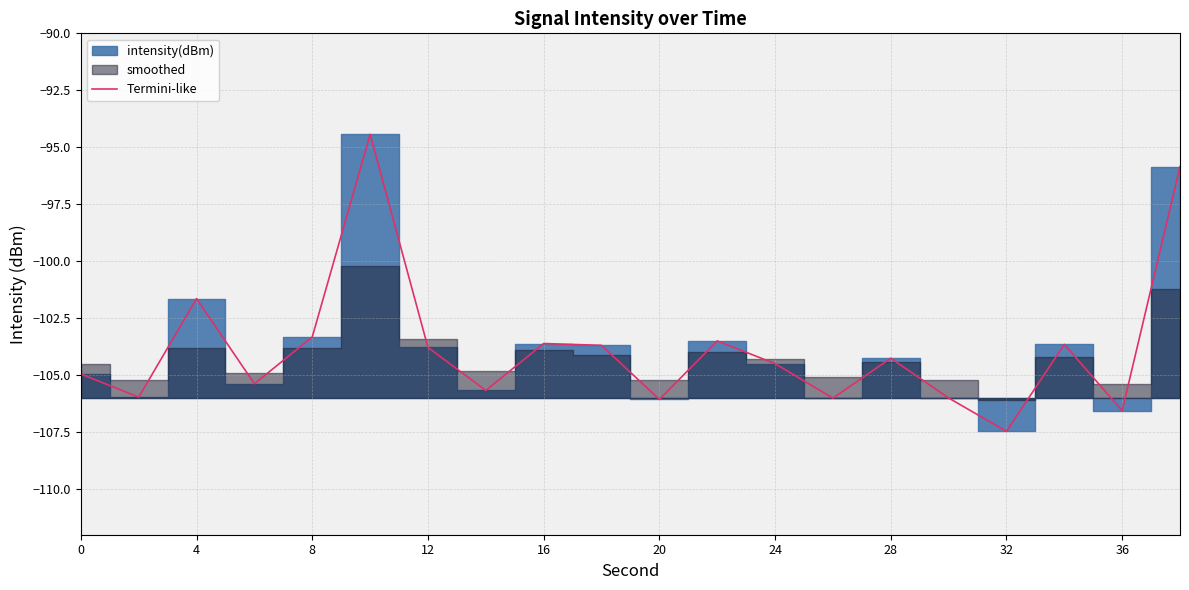

The Termini-like series shows -157.6 at 16. True or false?

False